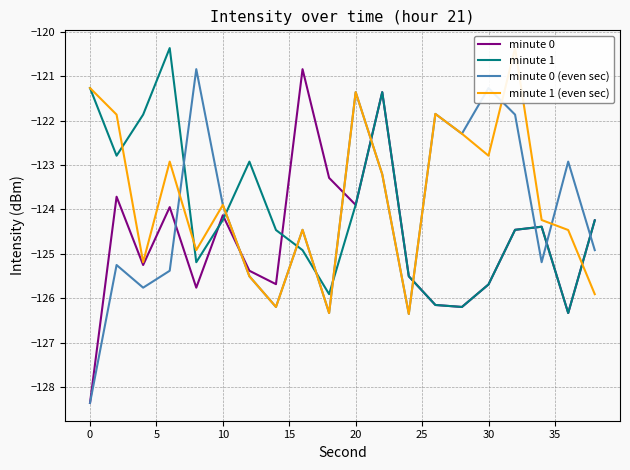

What is the total value across all series at 18?

-500.0